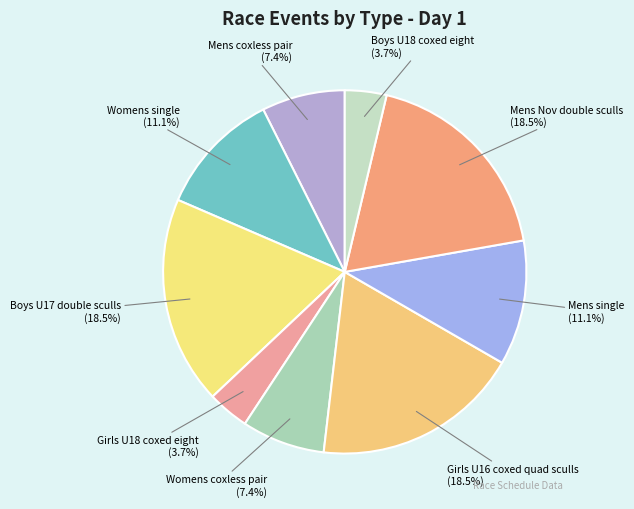

Combined, what portion of the pie is Womens single and Mens single?

22.2%